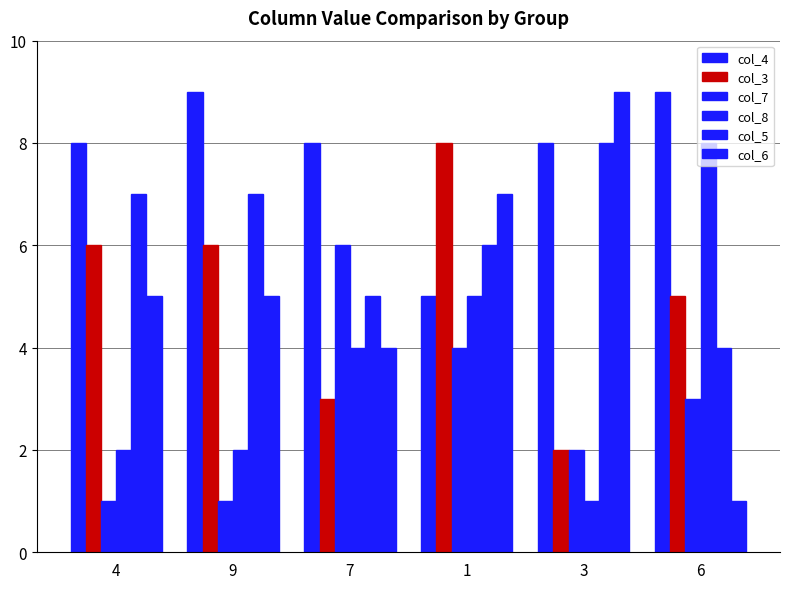

How many bars are there in each group?

6